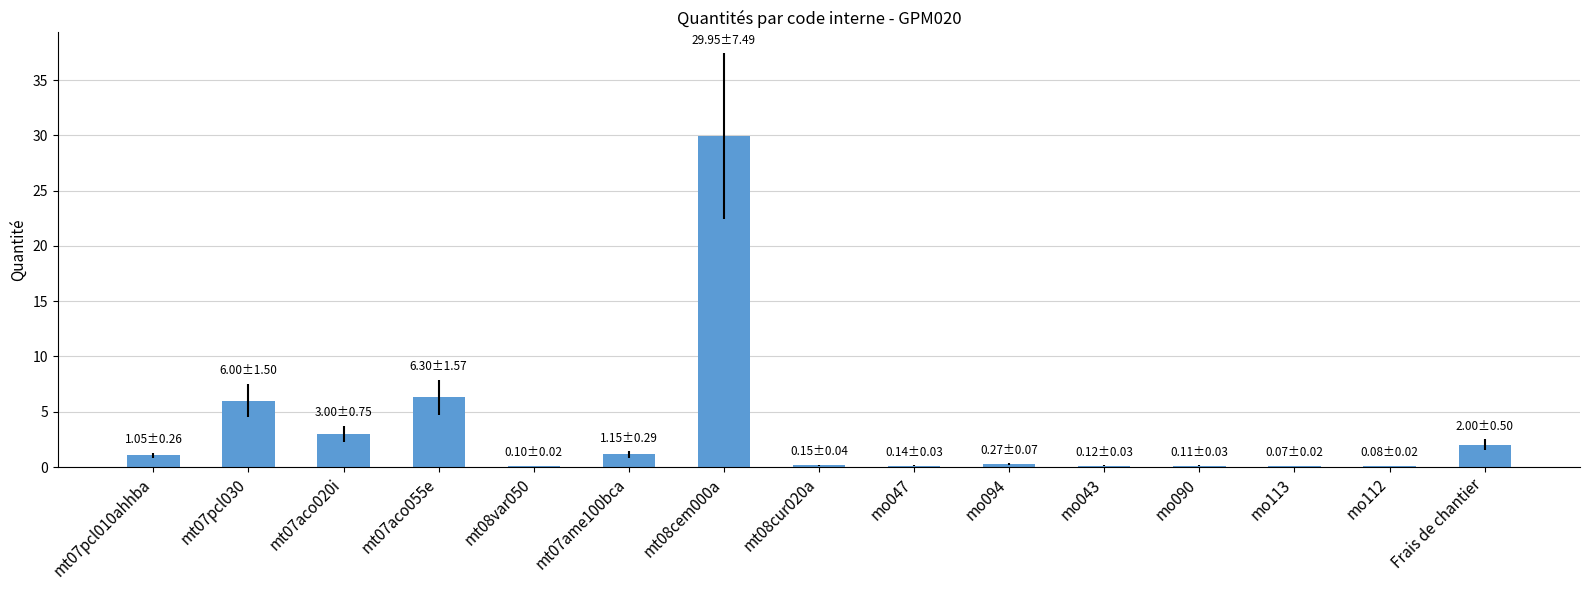

What is the average value?

3.4